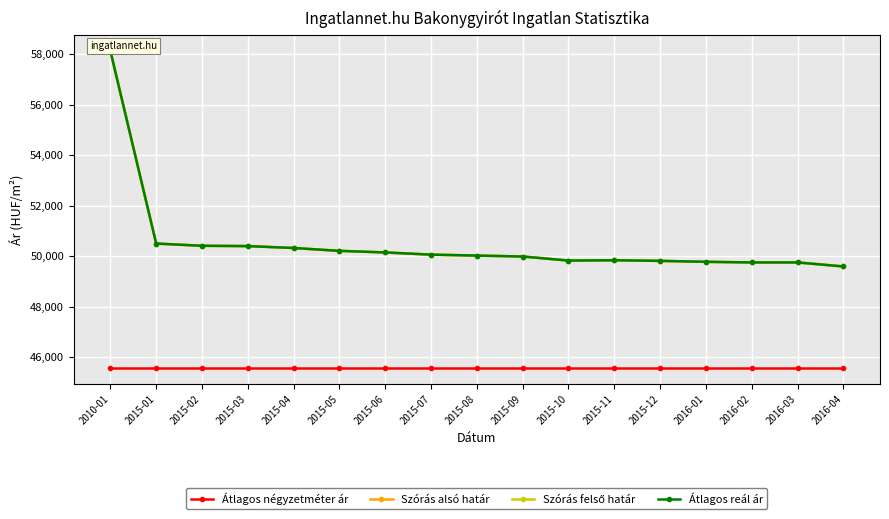

What is the difference between the second highest and second lowest values in the Átlagos reál ár series?

748